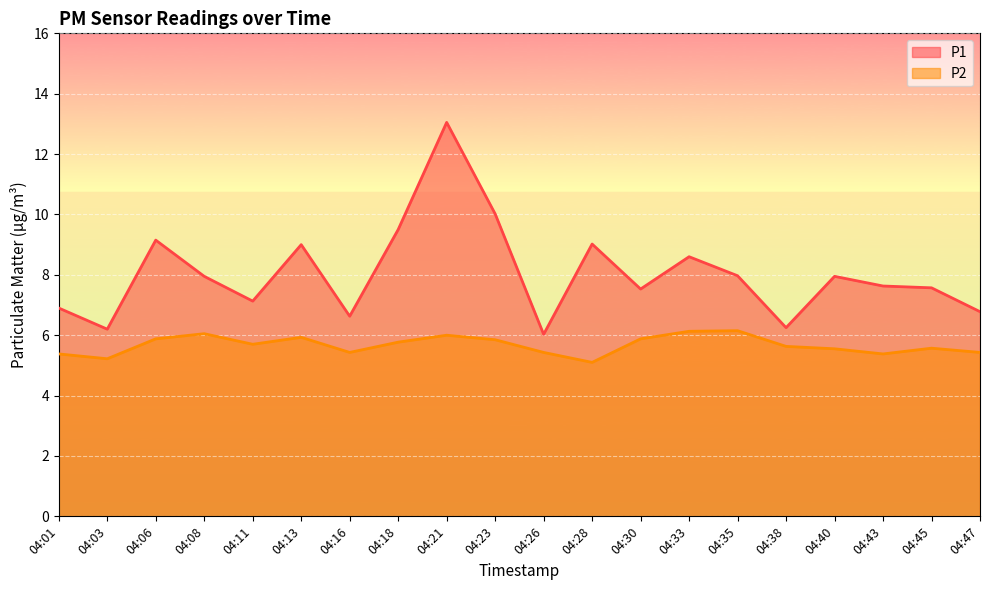

At which label does P1 reach its peak?

04:21